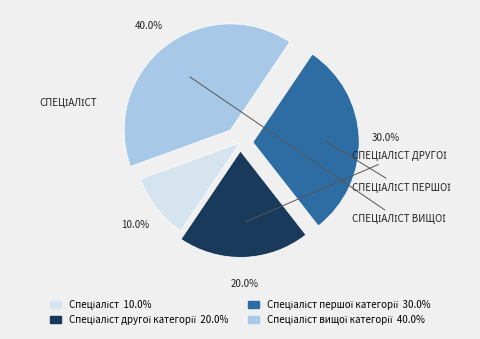

Is there a majority slice in this chart?

No